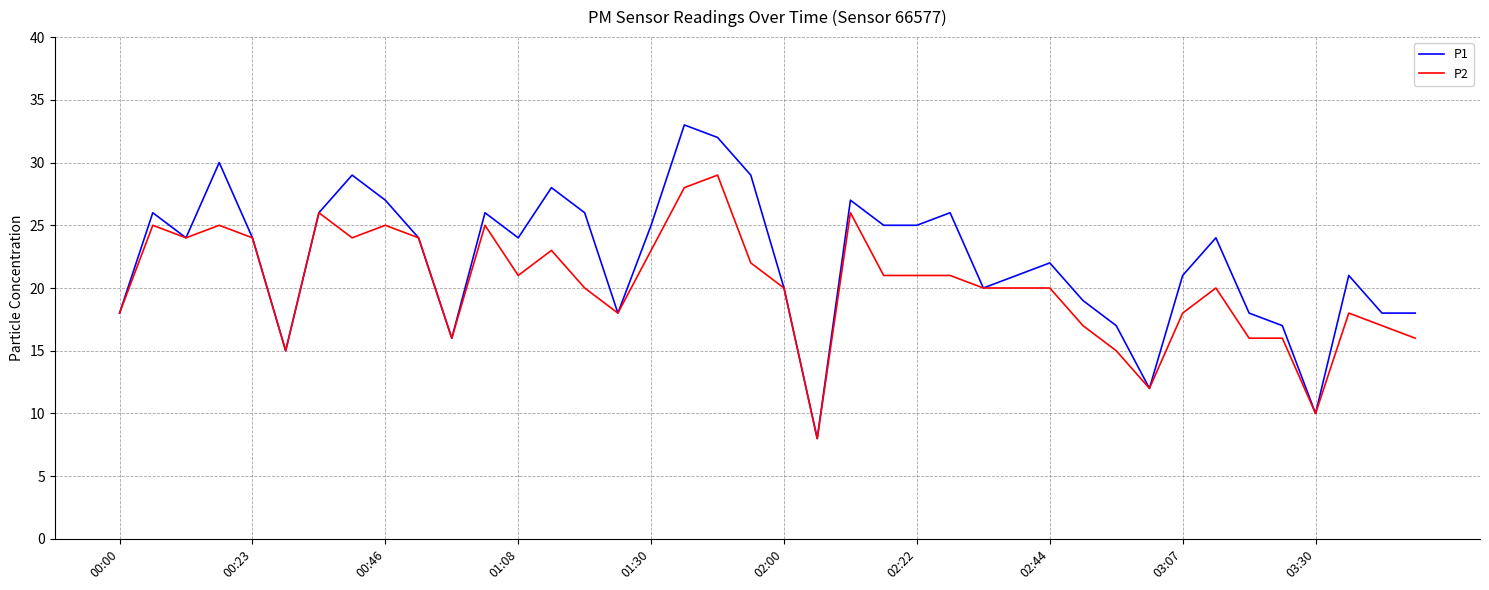

How many lines are shown in the chart?

2